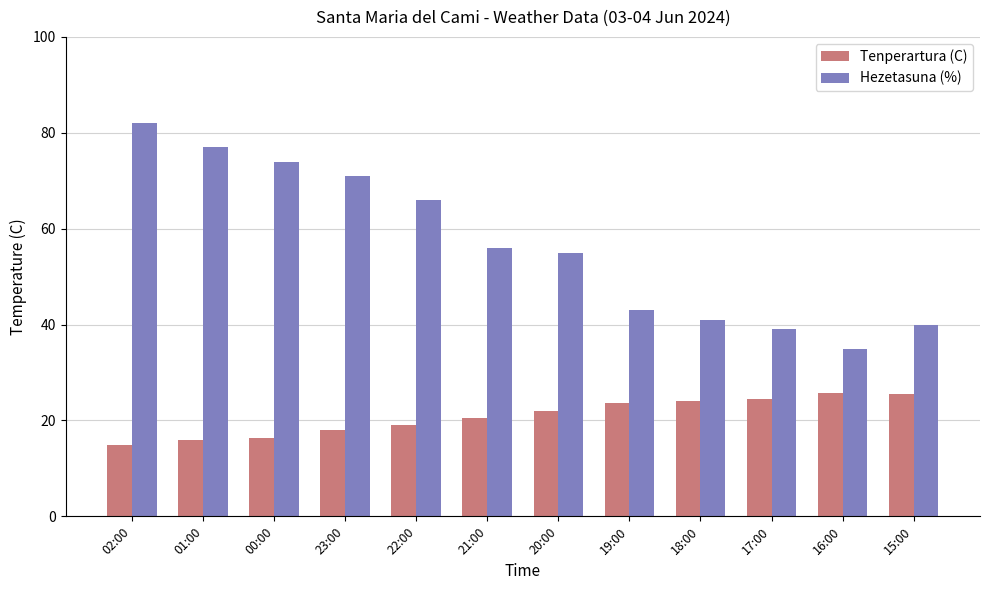

Which series has the largest total across all categories?

Hezetasuna (%)